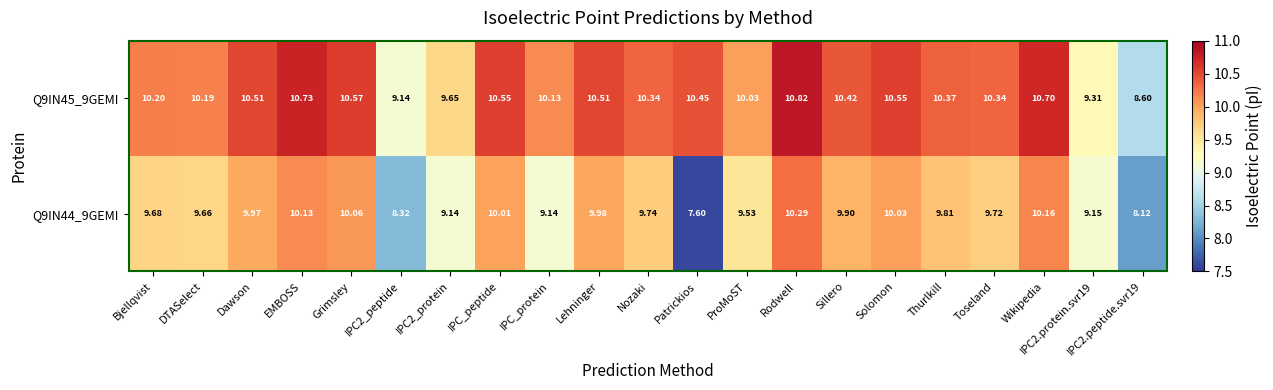

At which label does Q9IN44_9GEMI reach its minimum?

Patrickios